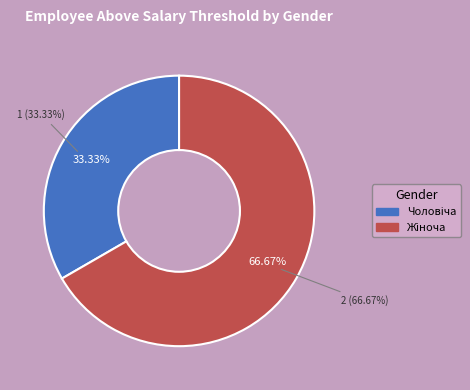

The Жіноча slice represents 67% of the pie. True or false?

True